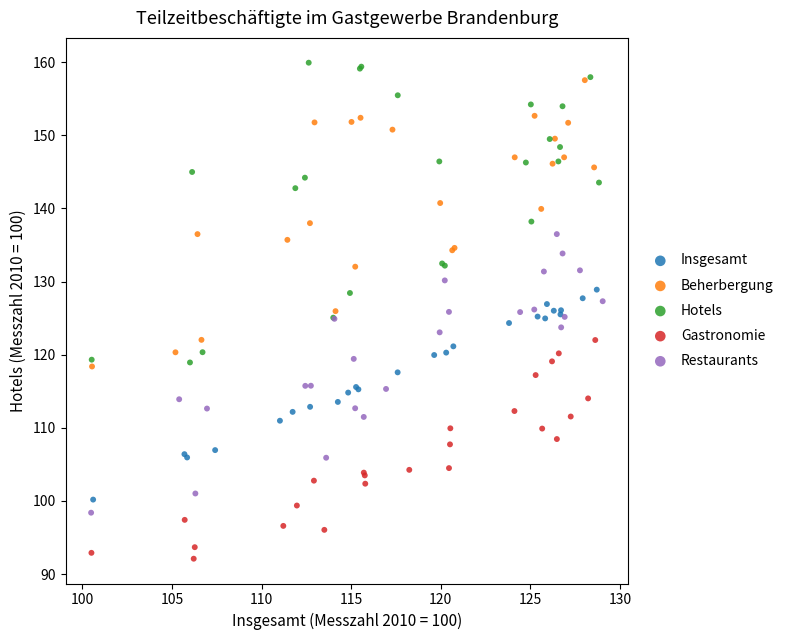

Which series contains the lowest Y value?

Gastronomie